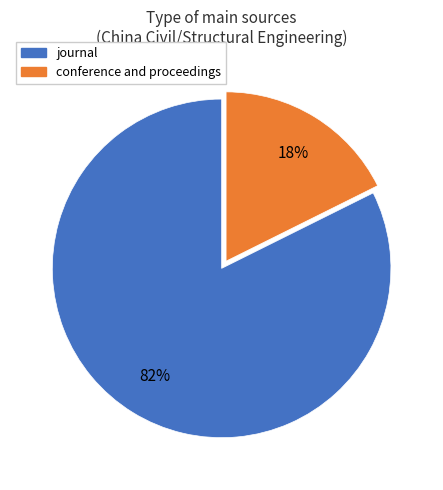

Is it true that conference and proceedings is 18% of the pie?

True